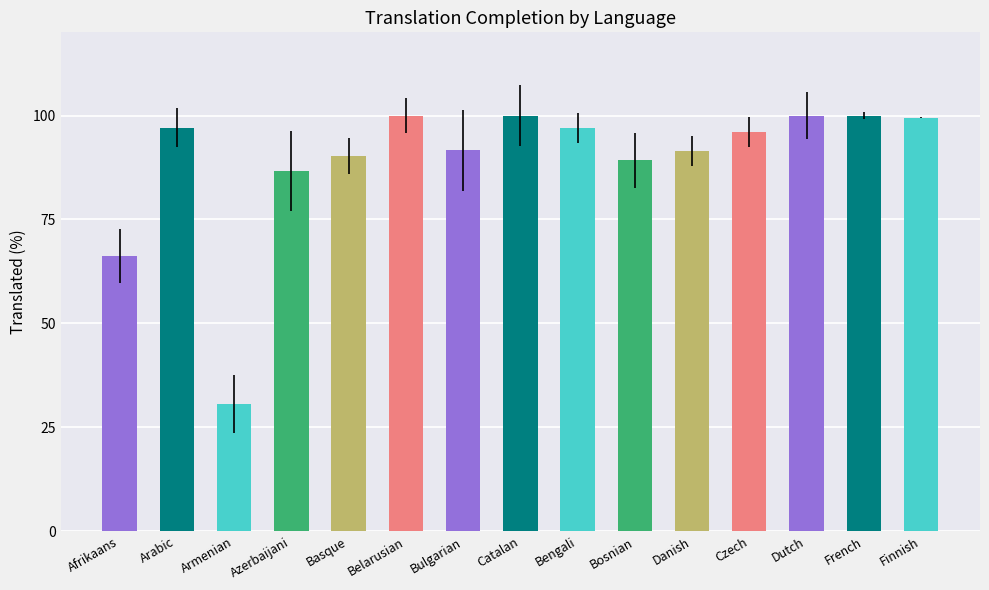

Does the chart contain any negative values?

No